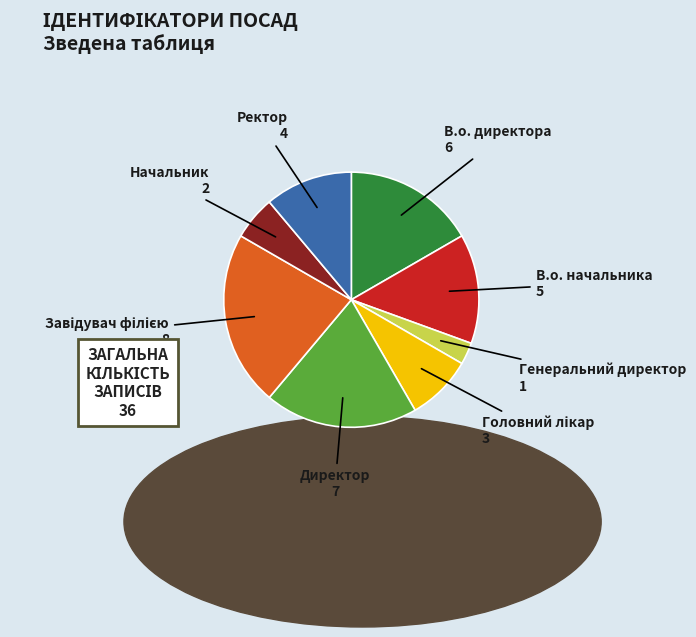

Is it true that В.о. директора is 10% of the pie?

False